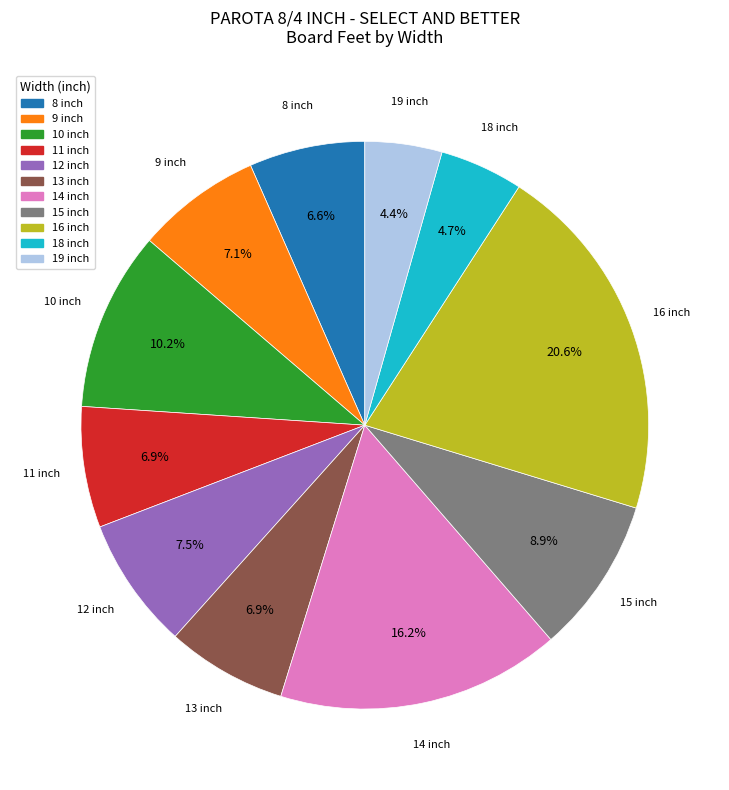

Which slice is the largest?

16 inch